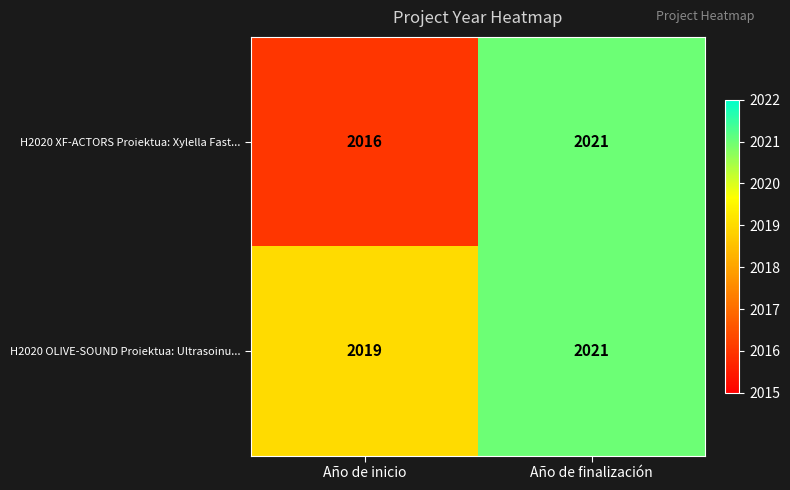

Which category has the highest value in the H2020 OLIVE-SOUND Proiektua: Ultrasoinu... series?

Año de finalización